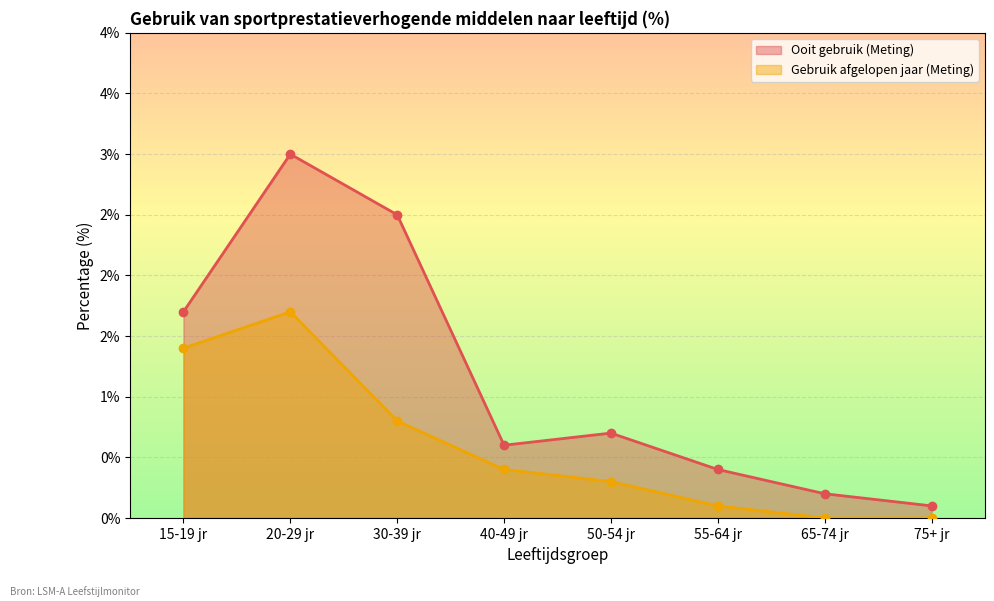

List the series in order of their overall mean, highest first.

Ooit gebruik (Meting), Gebruik afgelopen jaar (Meting)